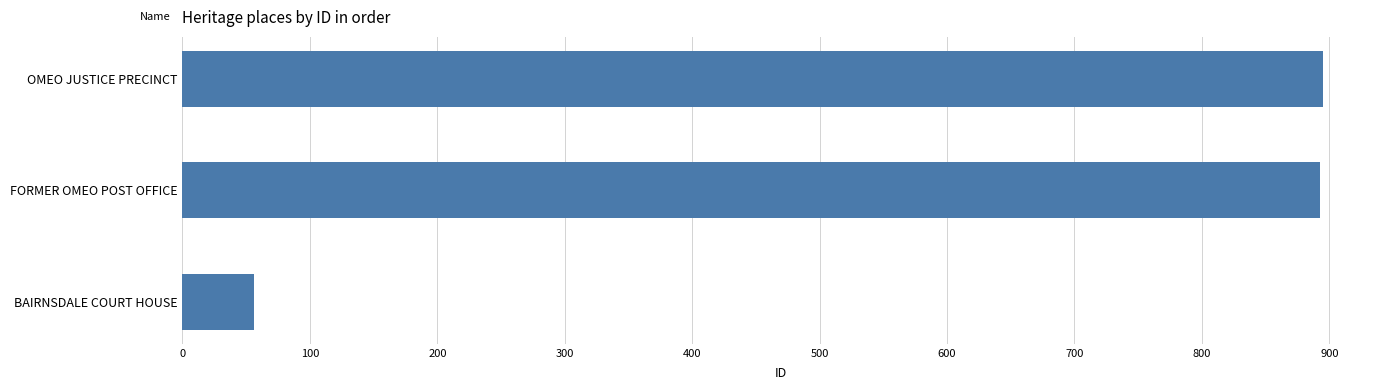

The value at BAIRNSDALE COURT HOUSE is 56. True or false?

True